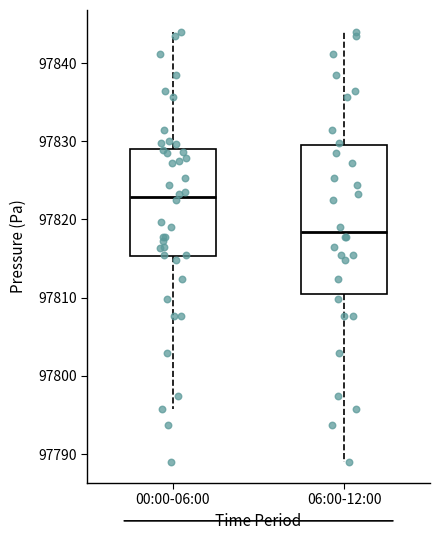

Which box is the tallest, from its lower edge to its upper edge?

06:00-12:00